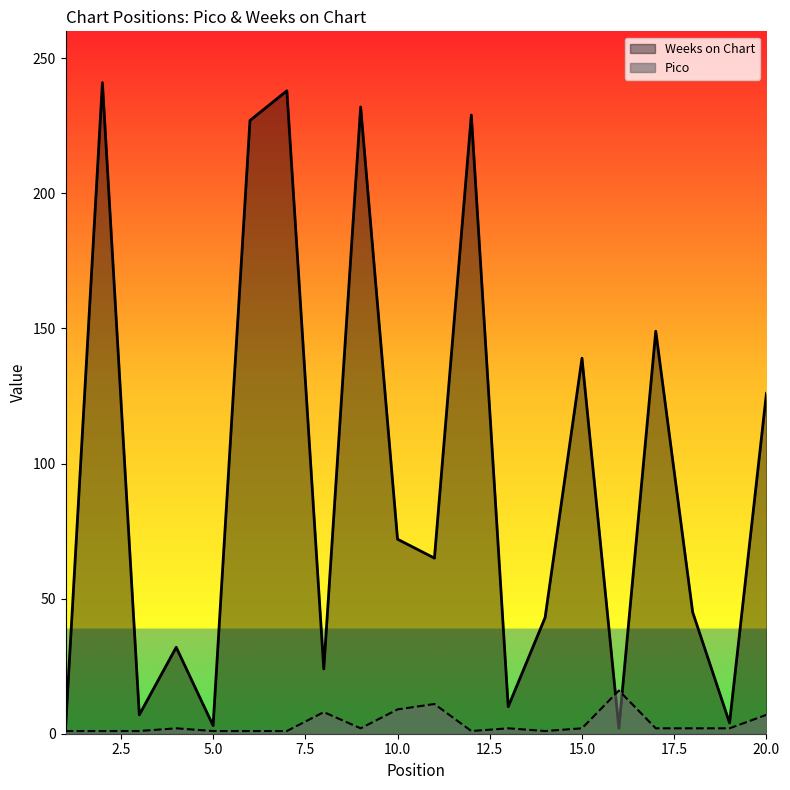

True or false: Pico has a value of 9 at 10.0.

True